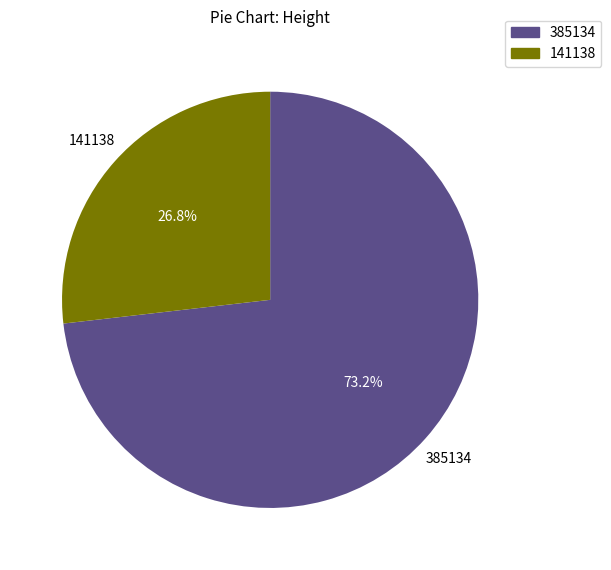

How many segments does this pie chart have?

2